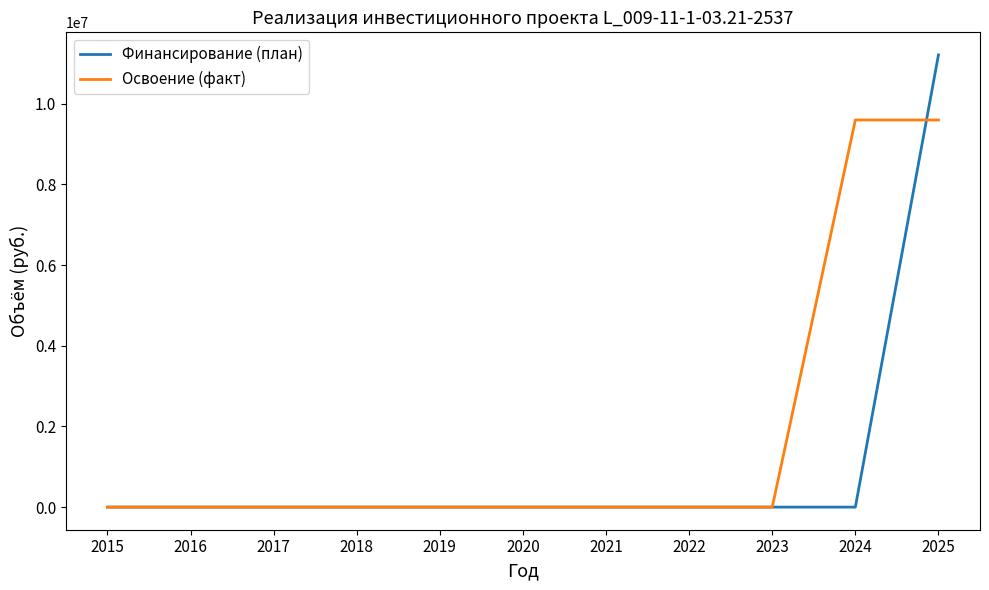

What is the highest value of the Финансирование (план) series?

11212064